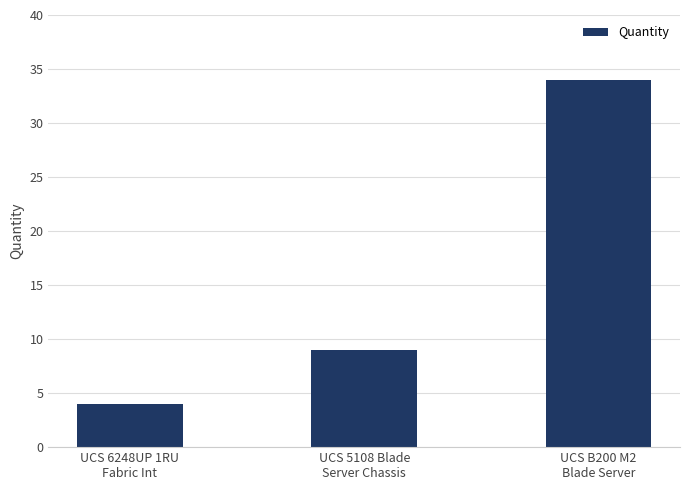

What is the difference between the values at UCS B200 M2
Blade Server and UCS 5108 Blade
Server Chassis?

25